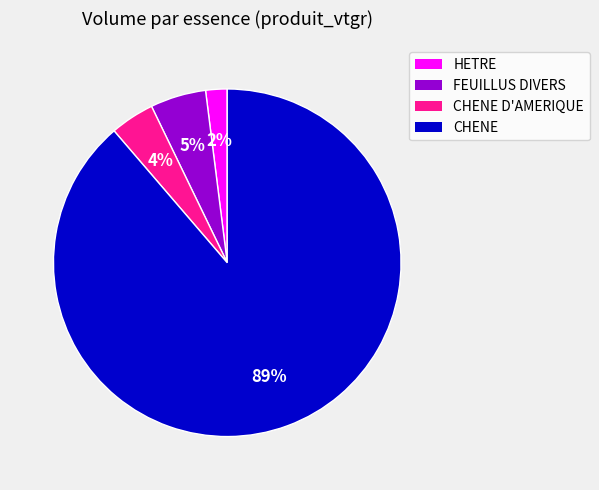

To the nearest percent, what is the average slice percentage?

25%